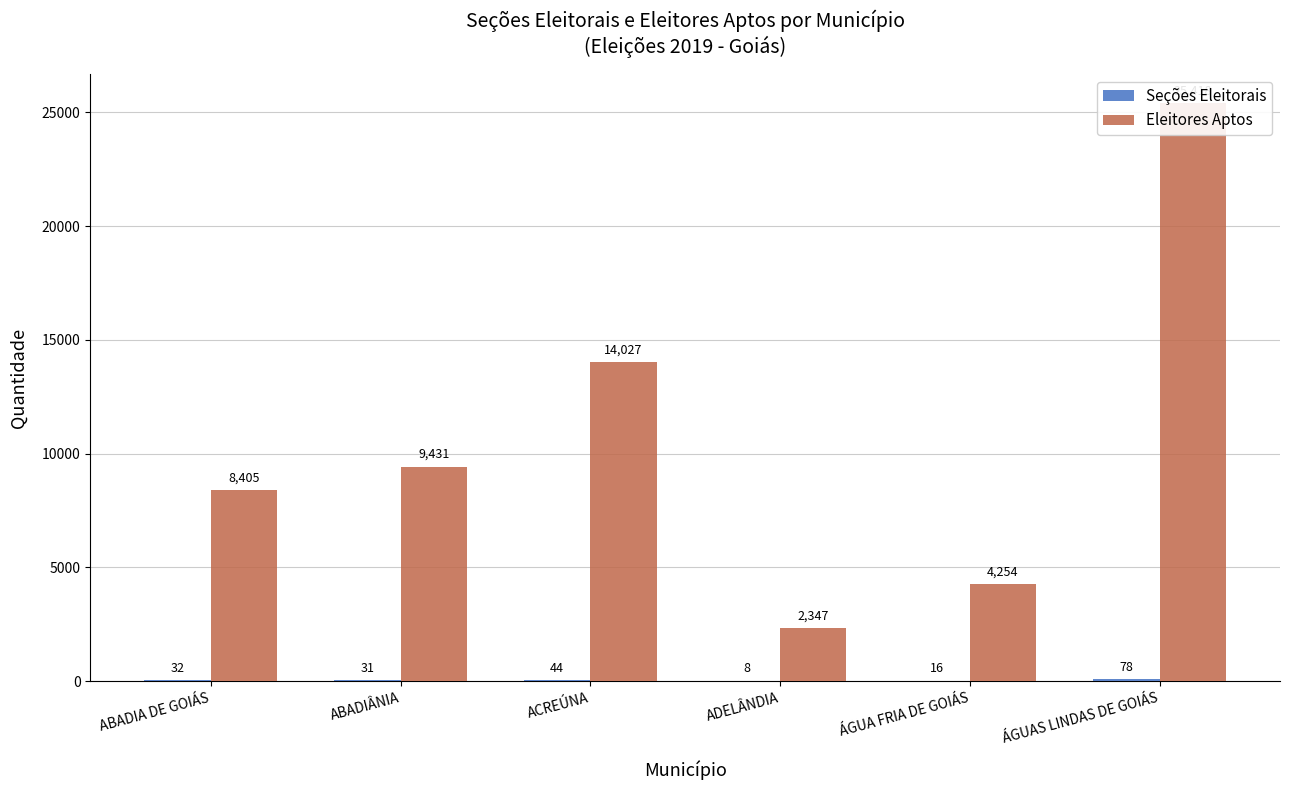

Which series changed the most between ADELÂNDIA and ÁGUA FRIA DE GOIÁS?

Eleitores Aptos